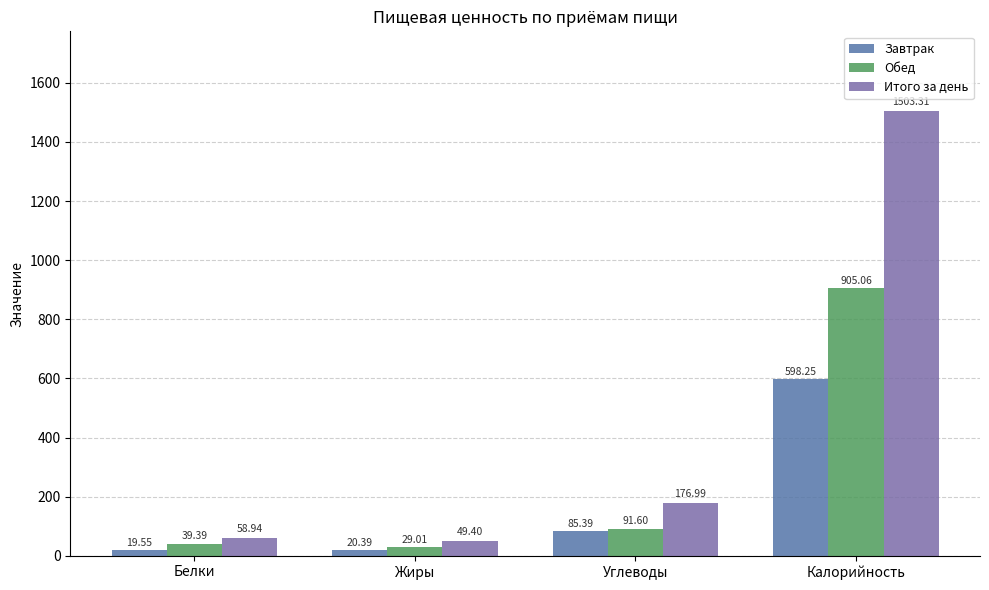

How many data points in Завтрак are above 85?

2